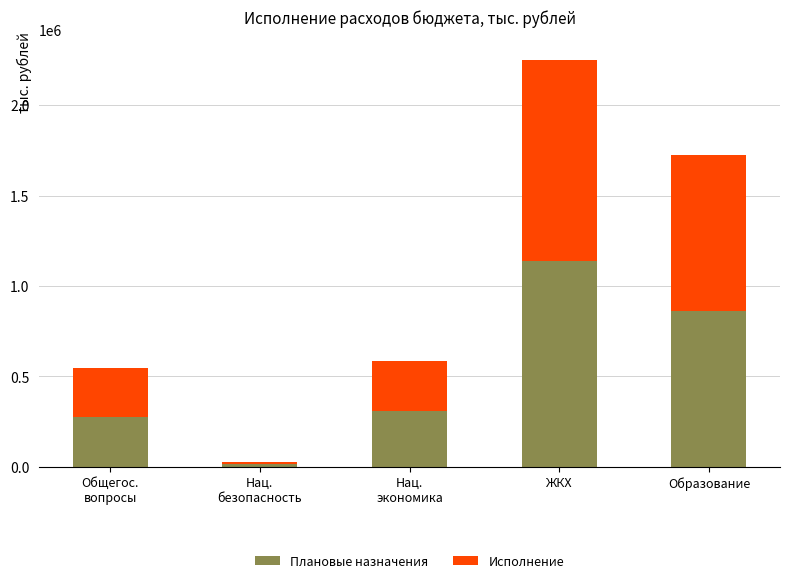

The value of Плановые назначения at Образование is 363518.7. True or false?

False